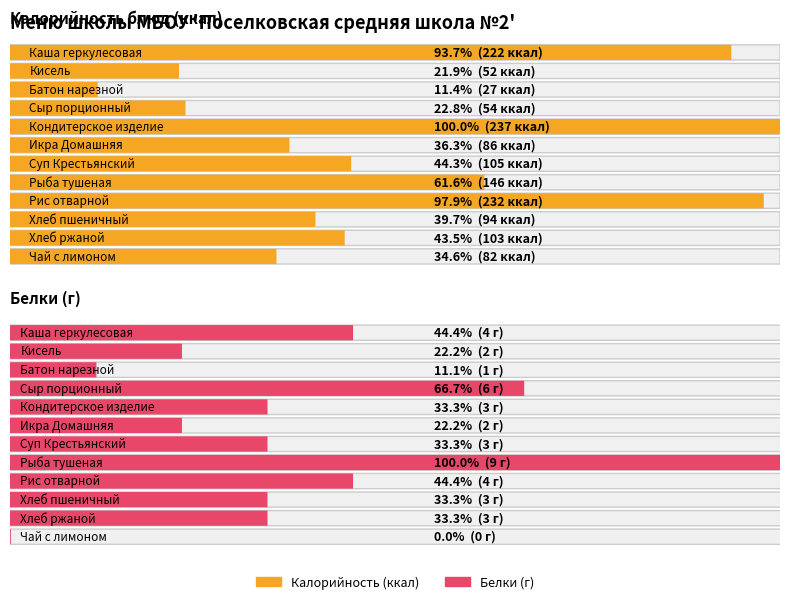

How many data points in Калорийность are less than 103?

6